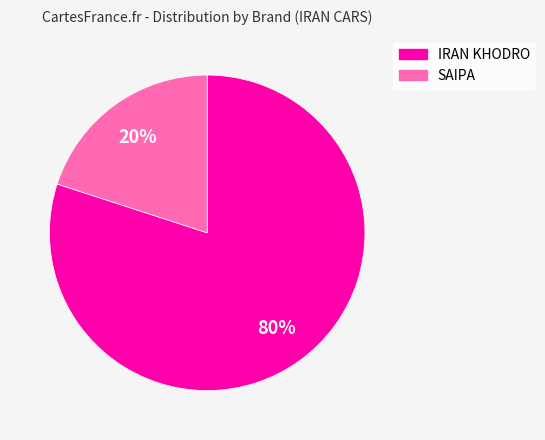

To the nearest percent, what is the combined percentage of SAIPA and IRAN KHODRO?

100%